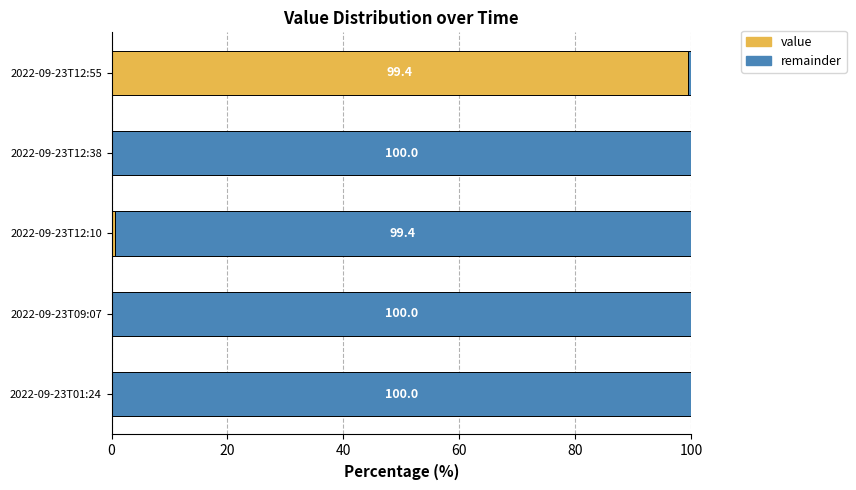

At which label does value reach its peak?

2022-09-23T12:55